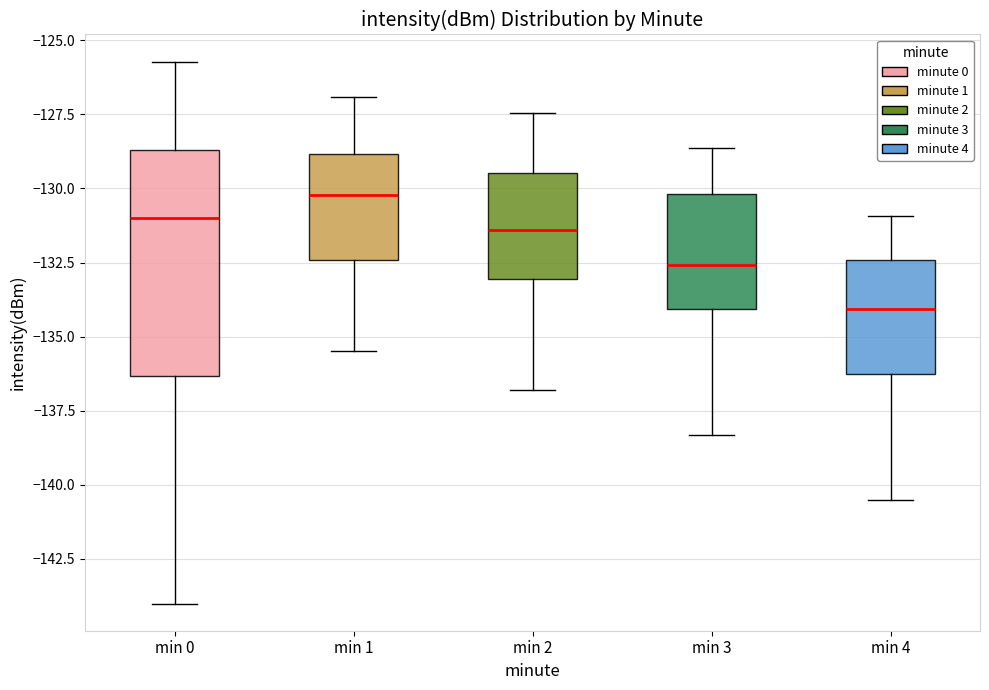

Where does the lower whisker of the box for min 0 end on the y-axis? The values are not printed on the chart, so give them approximately, as read against the axis.

-144.0